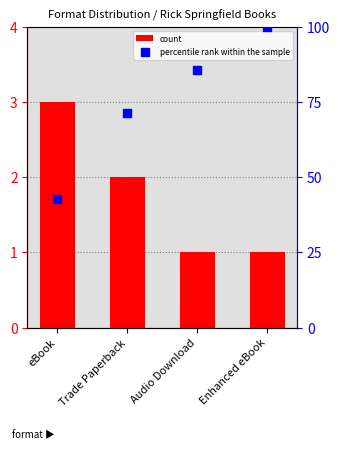

Which series contains the lowest Y value?

count